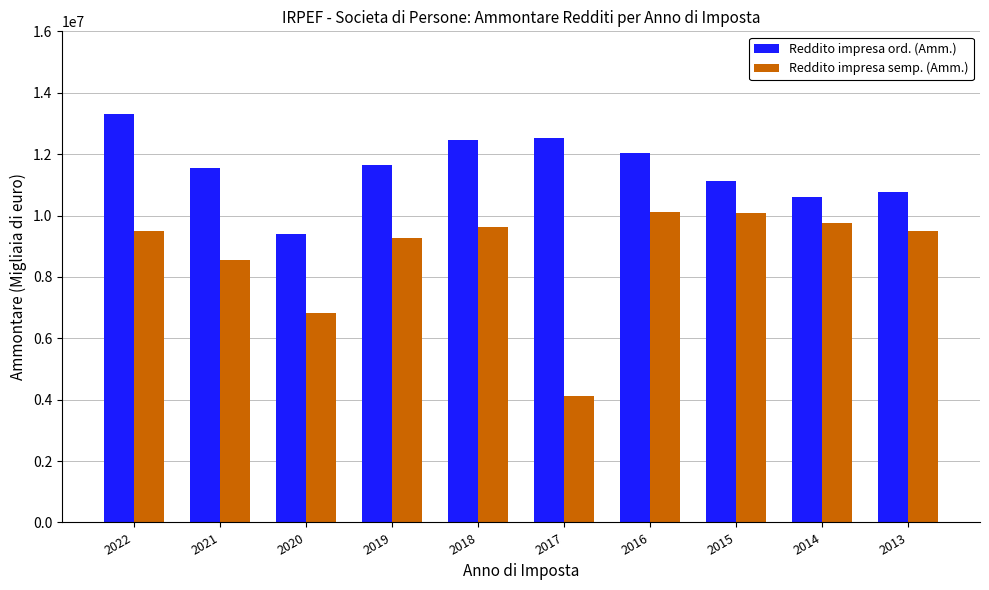

What is the difference between the highest and lowest values at 2014?

863263